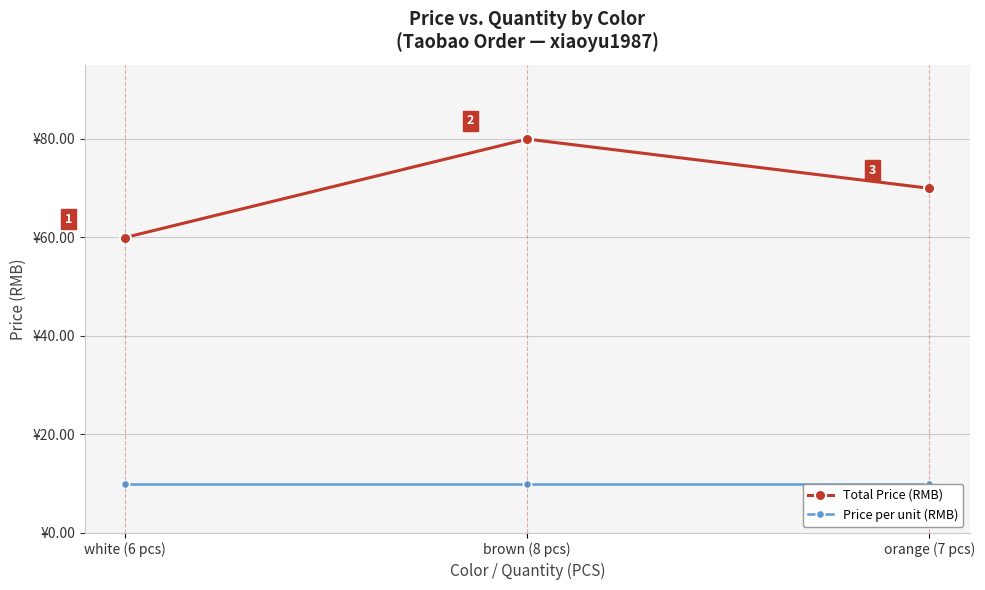

Which series has the widest spread of values?

Total Price (RMB)